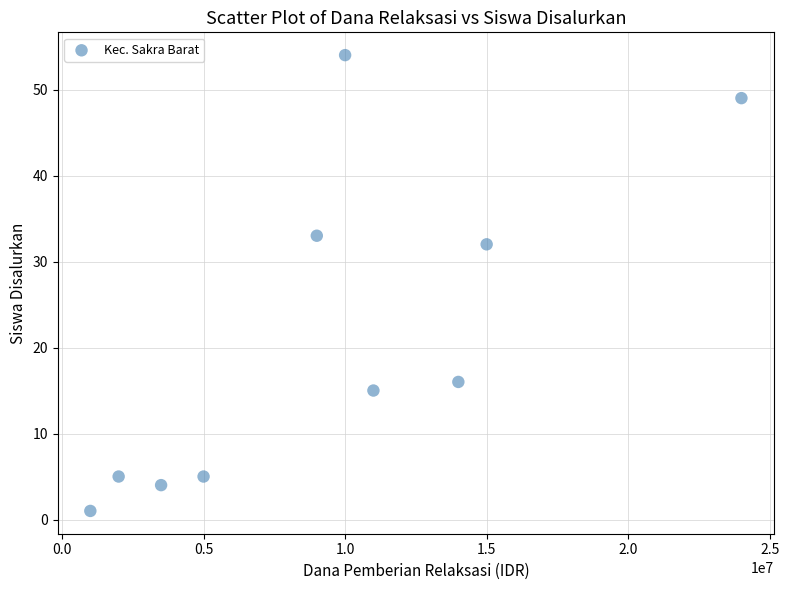

What is the average Y value?

21